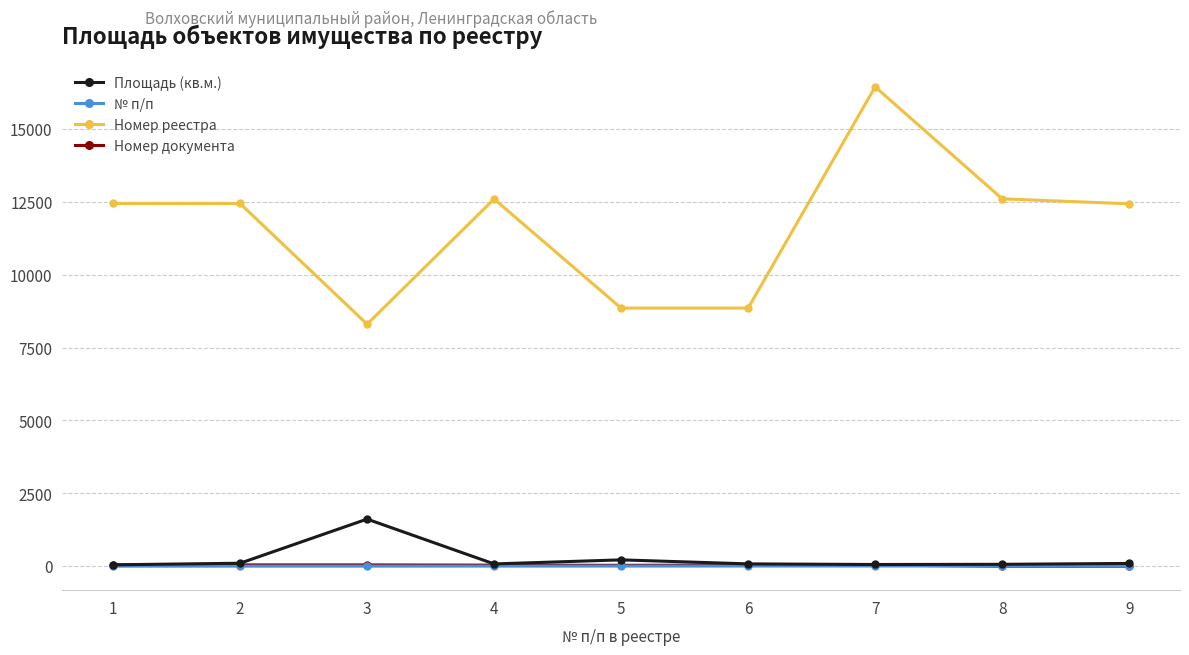

Where is the first local maximum for Площадь (кв.м.)?

3